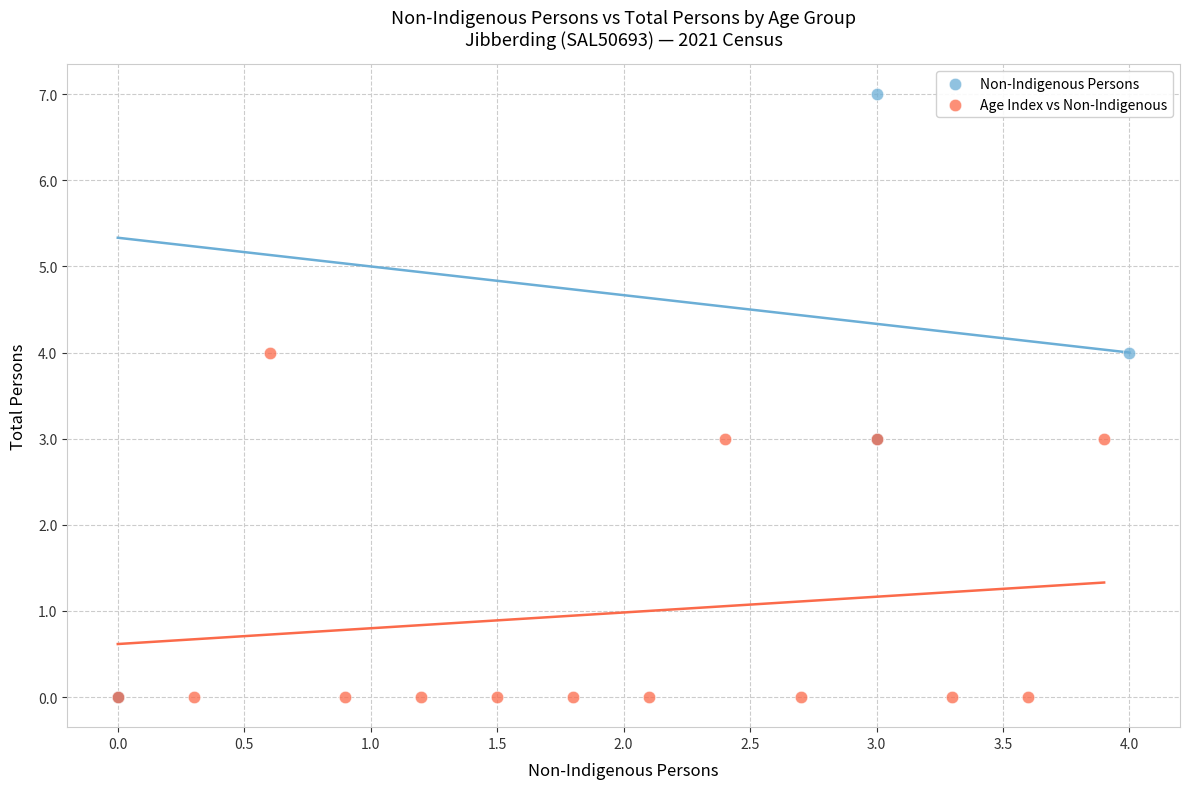

Which series reaches the maximum Y coordinate?

Non-Indigenous Persons